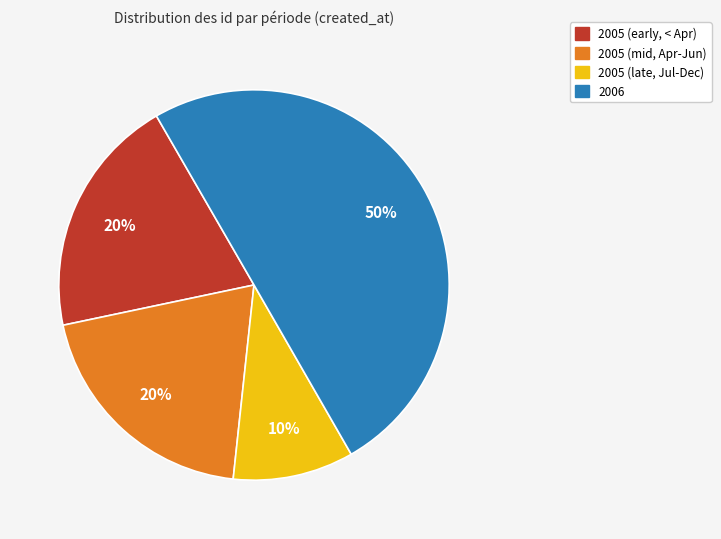

How many segments does this pie chart have?

4